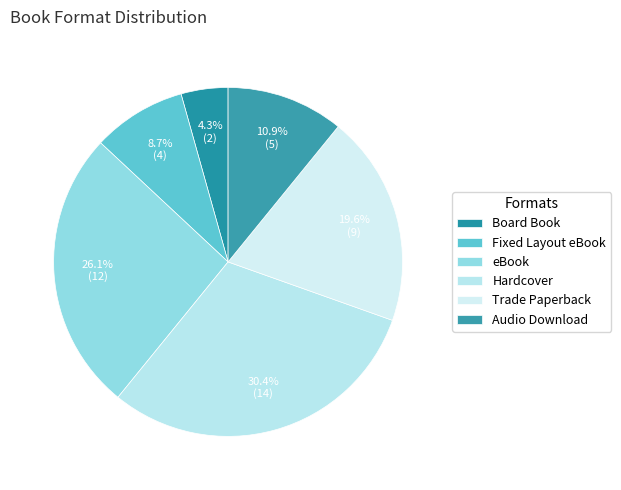

What portion of the pie excludes Hardcover?

69.6%